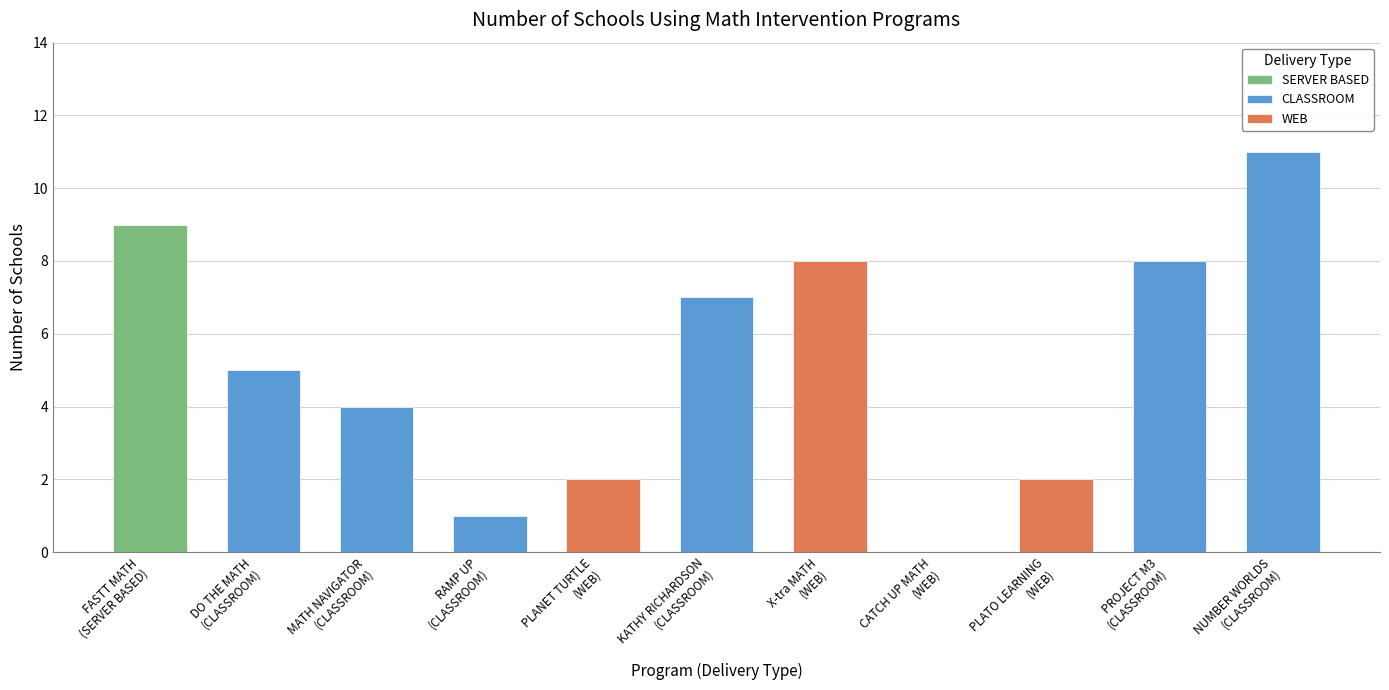

What is the value of the 10th bar from the left?

8